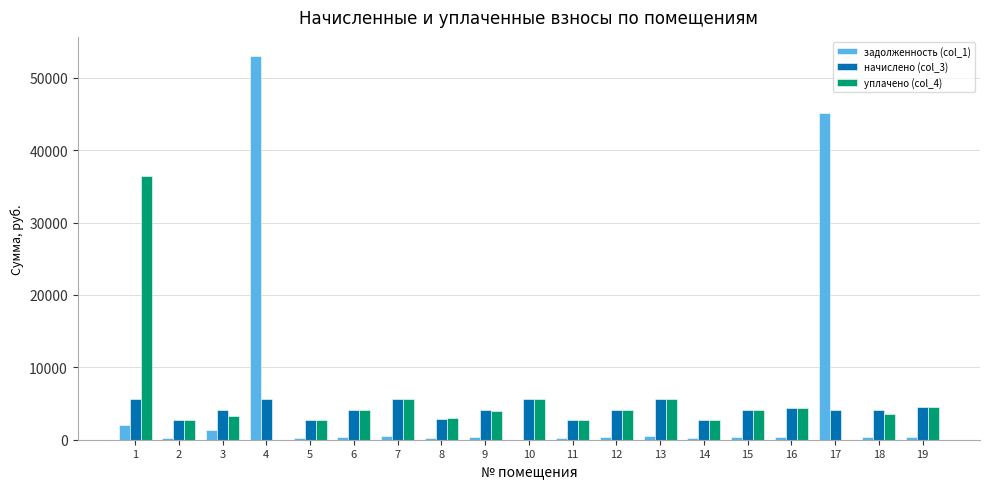

Which series has the widest spread of values?

задолженность (col_1)